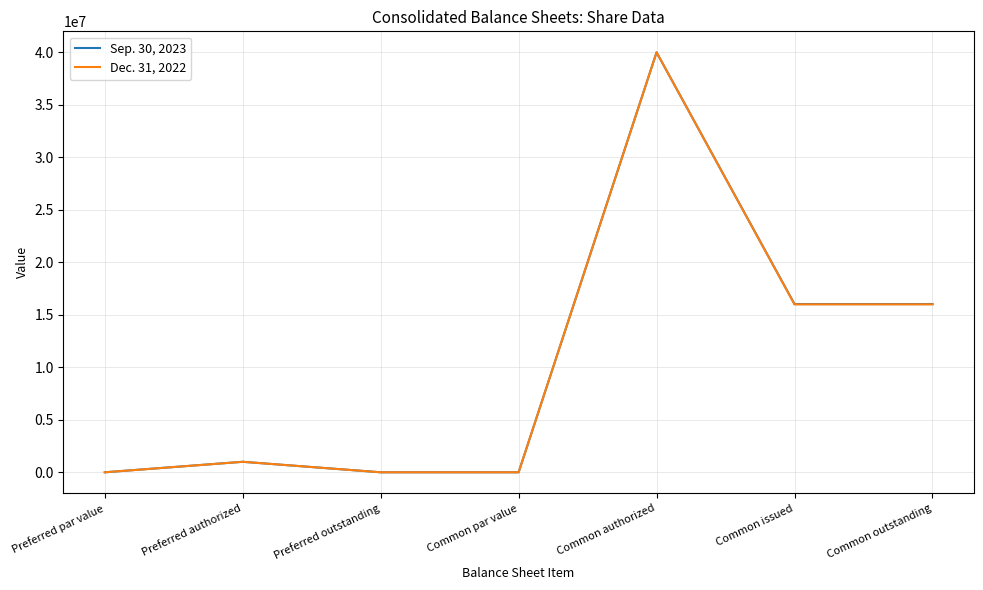

At how many categories does at least one series exceed 6892007?

3